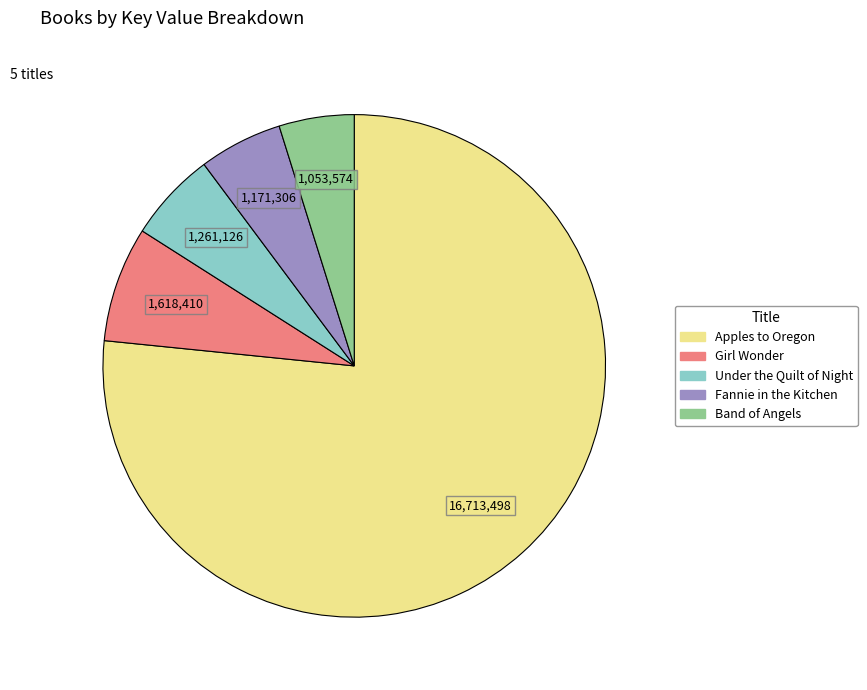

How many segments does this pie chart have?

5